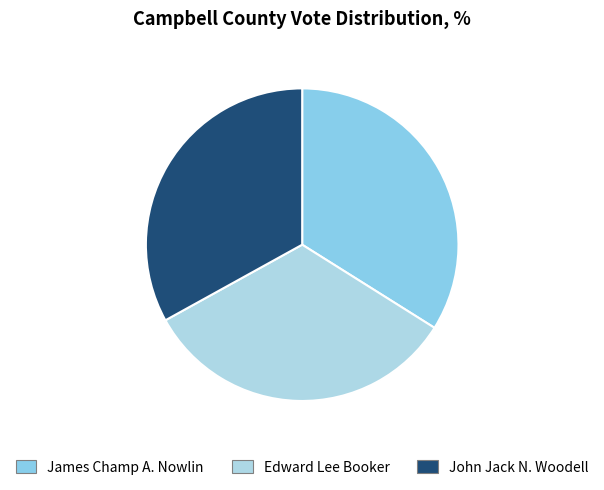

Which slice is the smallest?

Edward Lee Booker